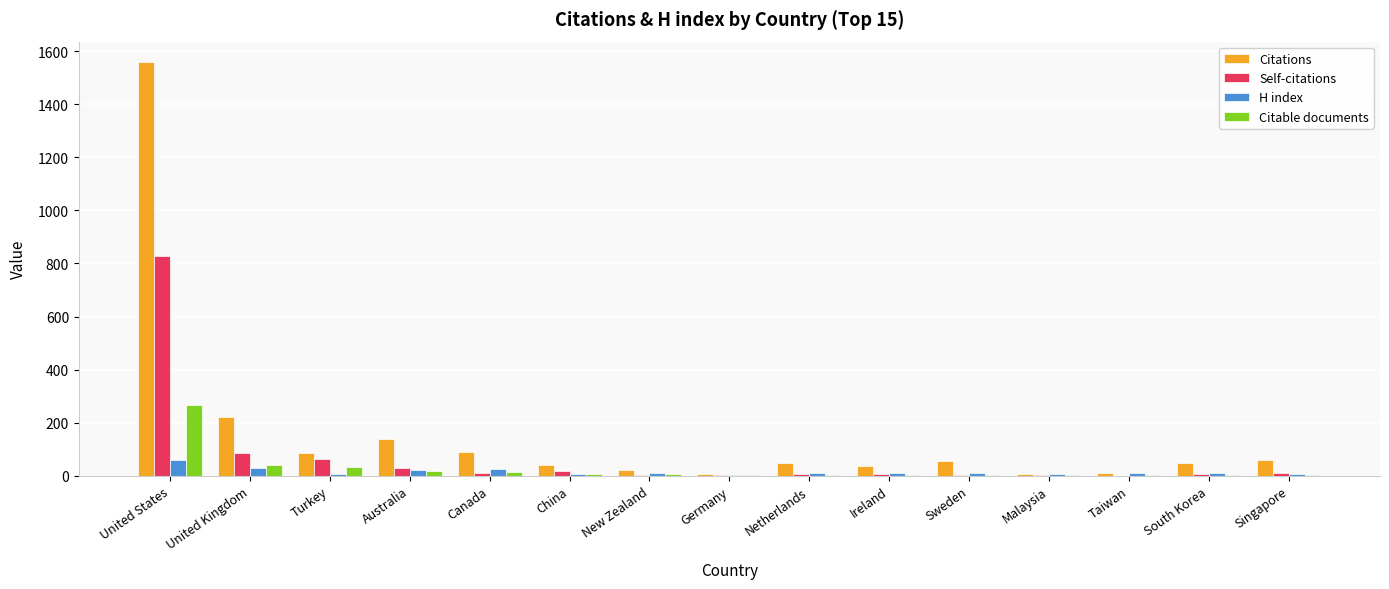

Which category has the highest value in the Self-citations series?

United States